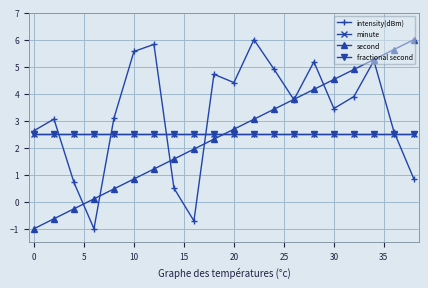

What is the minimum value for minute?

2.5